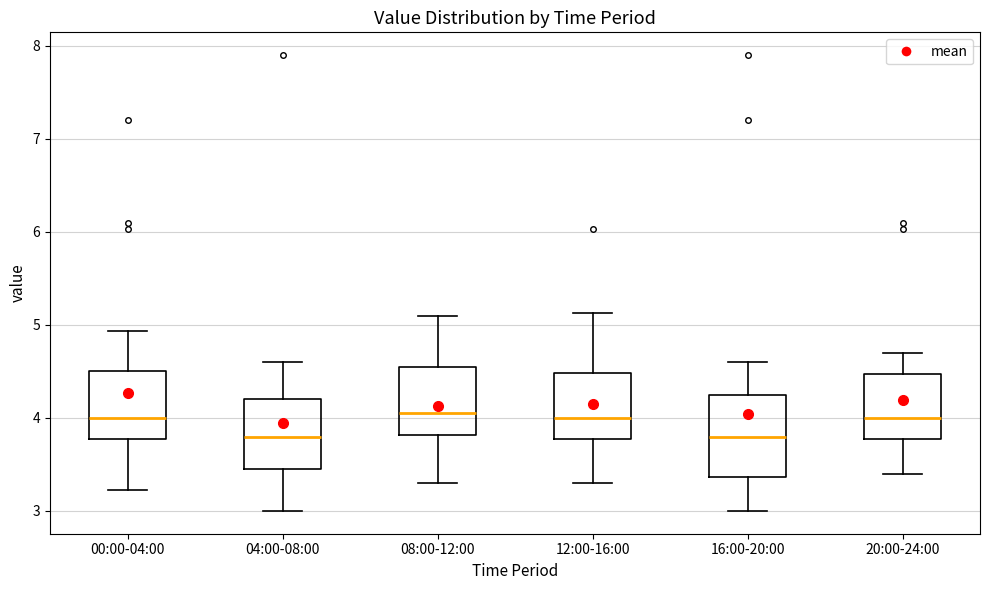

Reading left to right, read every box against the y-axis: the position of its median line, the range the box covers, and the ends of its whiskers. The values are not printed on the chart, so give them approximately, as read against the axis.

00:00-04:00: median 4.0, box 3.8 to 4.5, whiskers 3.2 to 4.9
04:00-08:00: median 3.8, box 3.5 to 4.2, whiskers 3.0 to 4.6
08:00-12:00: median 4.1, box 3.8 to 4.5, whiskers 3.3 to 5.1
12:00-16:00: median 4.0, box 3.8 to 4.5, whiskers 3.3 to 5.1
16:00-20:00: median 3.8, box 3.4 to 4.2, whiskers 3.0 to 4.6
20:00-24:00: median 4.0, box 3.8 to 4.5, whiskers 3.4 to 4.7